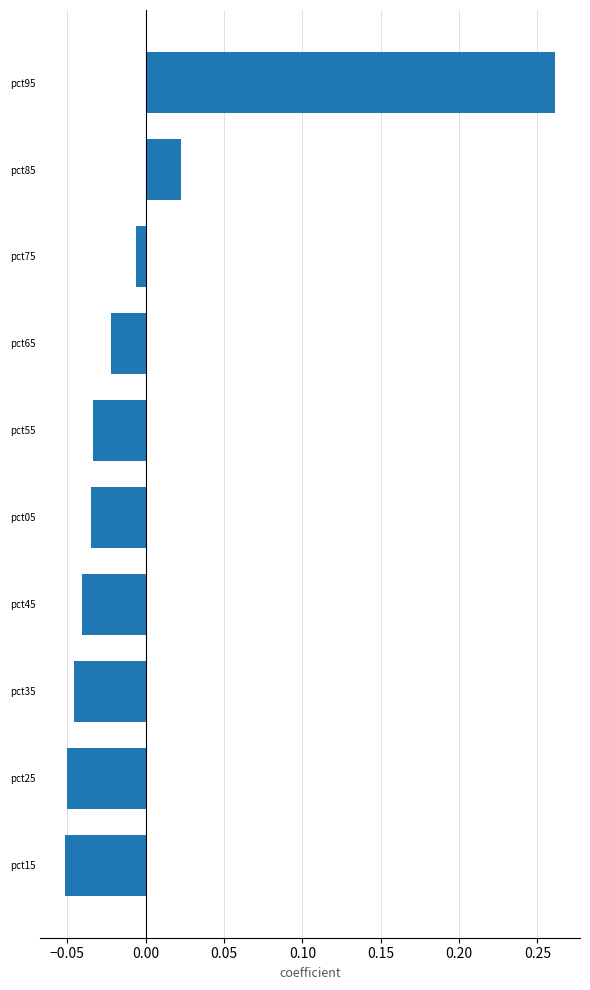

True or false: the data shows -0.0 at pct15.

False